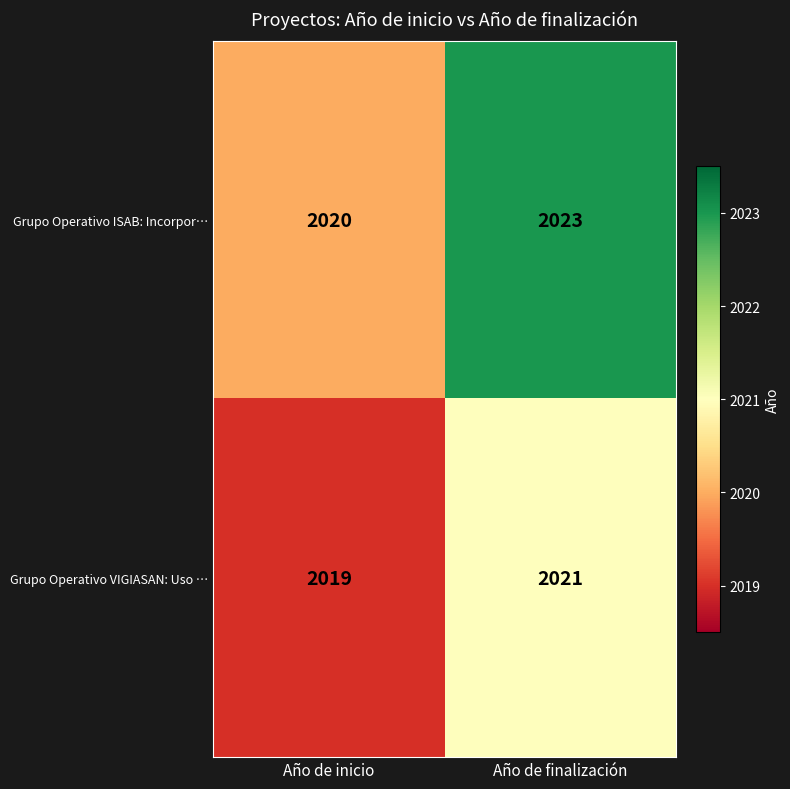

Reading left to right, list all the values displayed in this chart.

Grupo Operativo ISAB: Incorpor…: Año de inicio=2020	Año de finalización=2023
Grupo Operativo VIGIASAN: Uso …: Año de inicio=2019	Año de finalización=2021